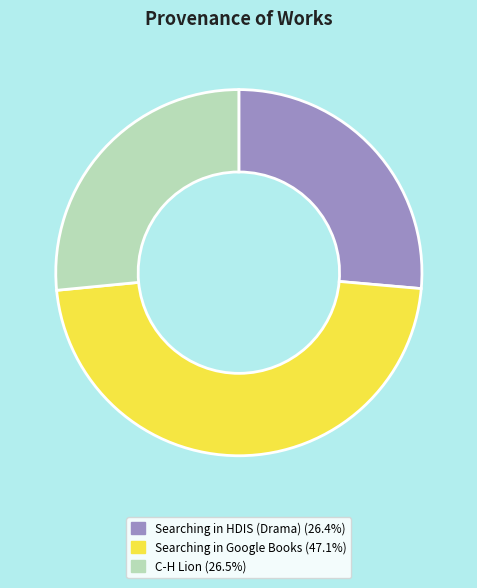

Is there any slice that represents more than half of the pie?

No